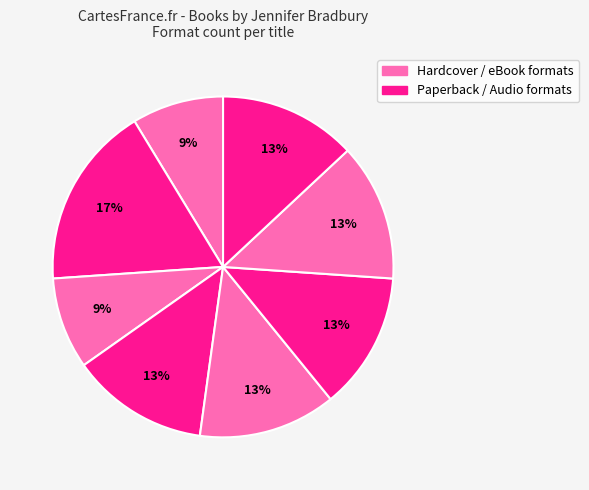

How many segments does this pie chart have?

8